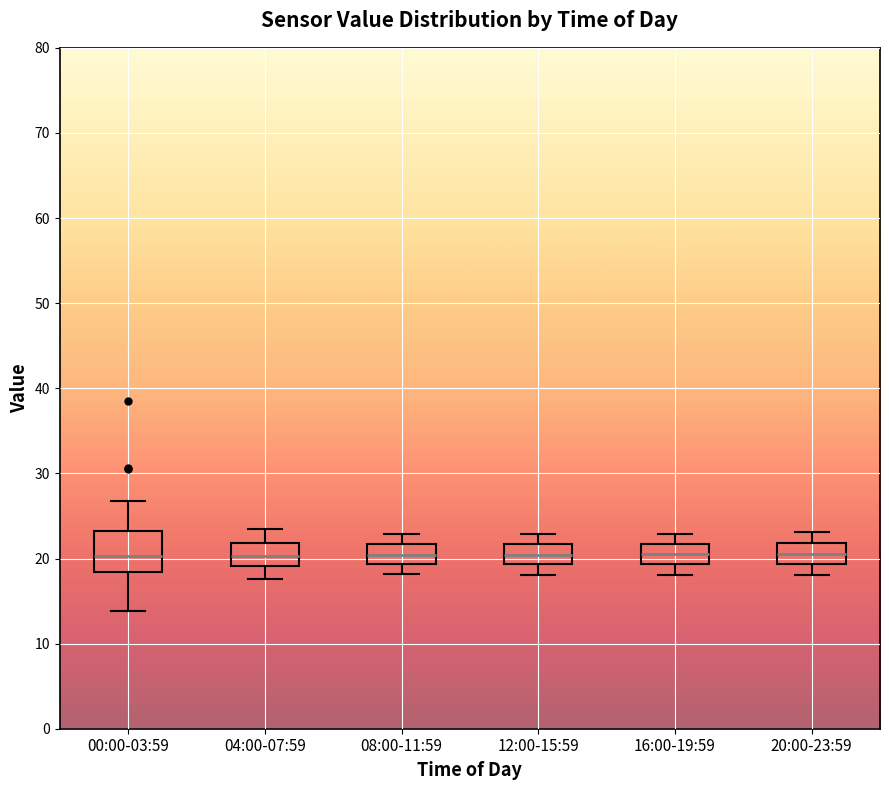

Reading left to right, read every box against the y-axis: the position of its median line, the range the box covers, and the ends of its whiskers. The values are not printed on the chart, so give them approximately, as read against the axis.

00:00-03:59: median 20, box 18 to 23, whiskers 14 to 27
04:00-07:59: median 20, box 19 to 22, whiskers 18 to 24
08:00-11:59: median 20, box 19 to 22, whiskers 18 to 23
12:00-15:59: median 20, box 19 to 22, whiskers 18 to 23
16:00-19:59: median 21, box 19 to 22, whiskers 18 to 23
20:00-23:59: median 21, box 19 to 22, whiskers 18 to 23